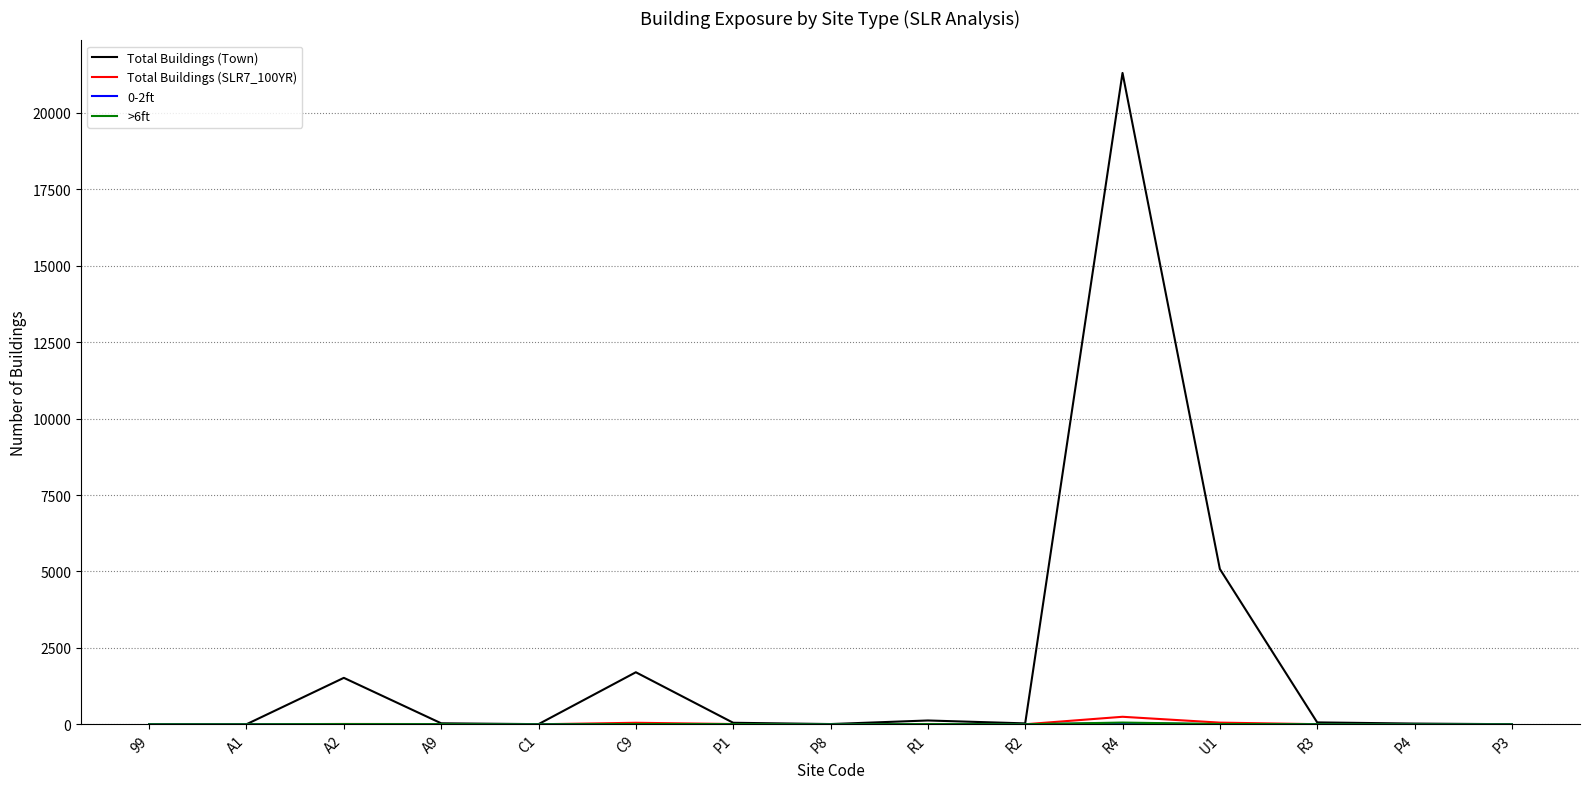

Which label corresponds to the largest value in the chart?

R4